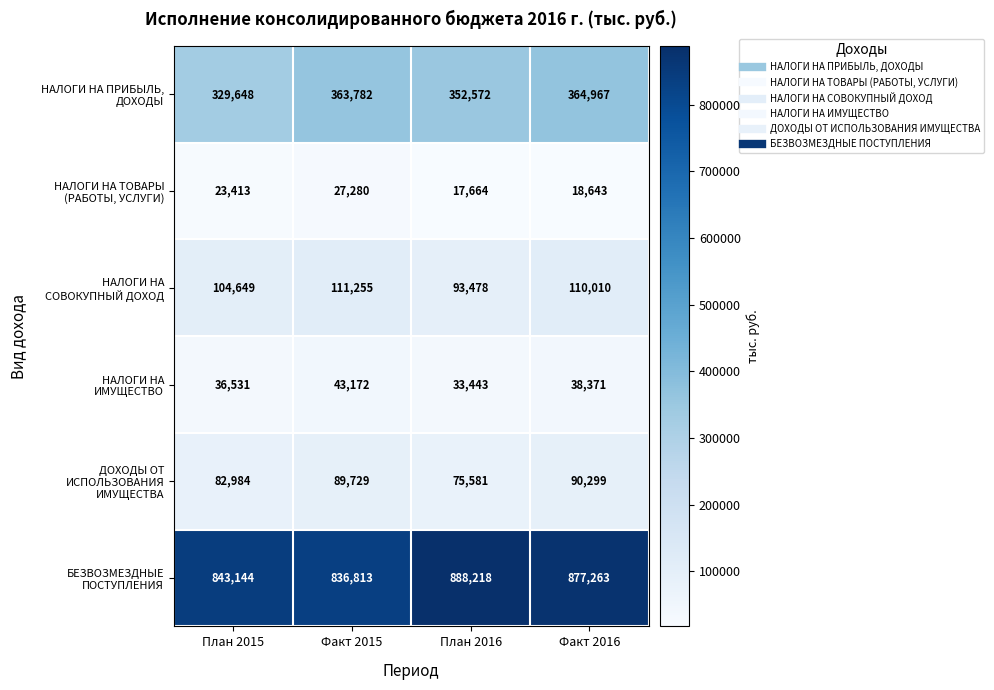

What is the maximum value shown in the chart?

888218